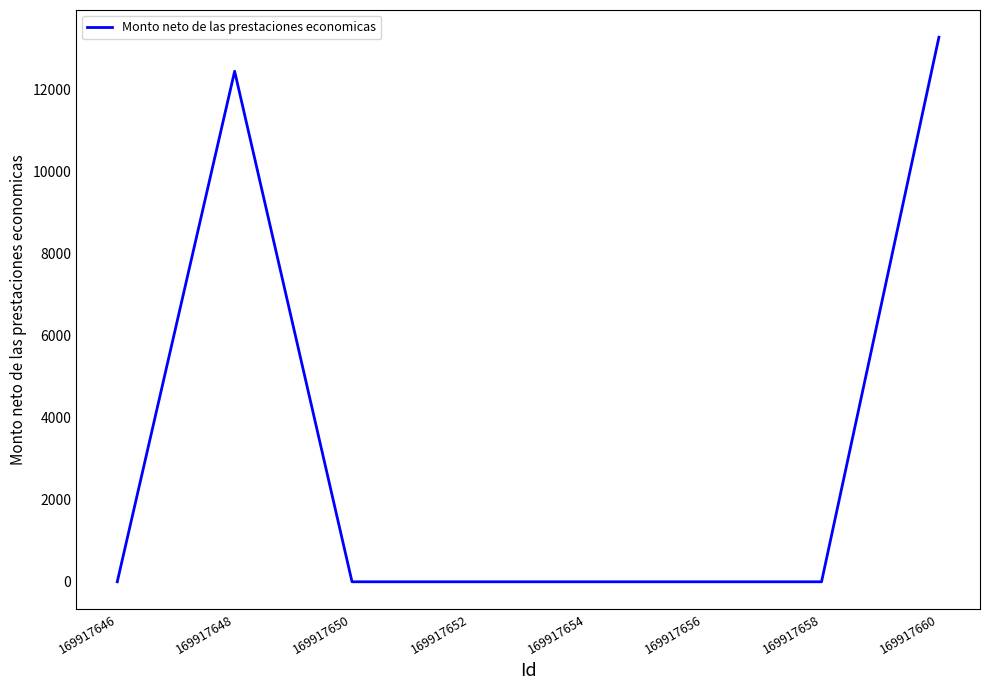

Count the number of data series in this chart.

1